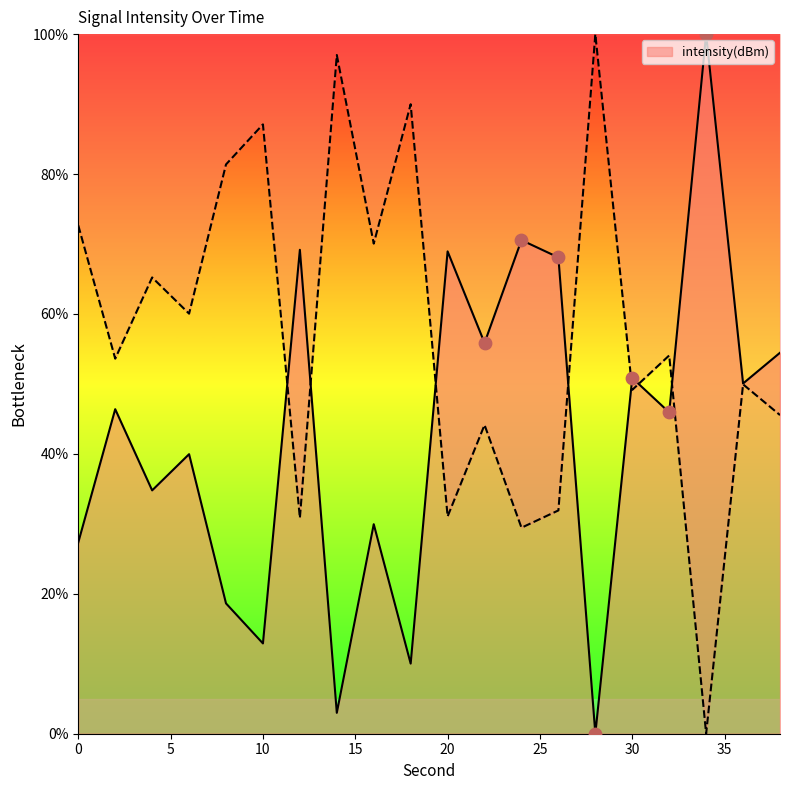

Approximately how many times larger is the value at 30 compared to 8?

2.7